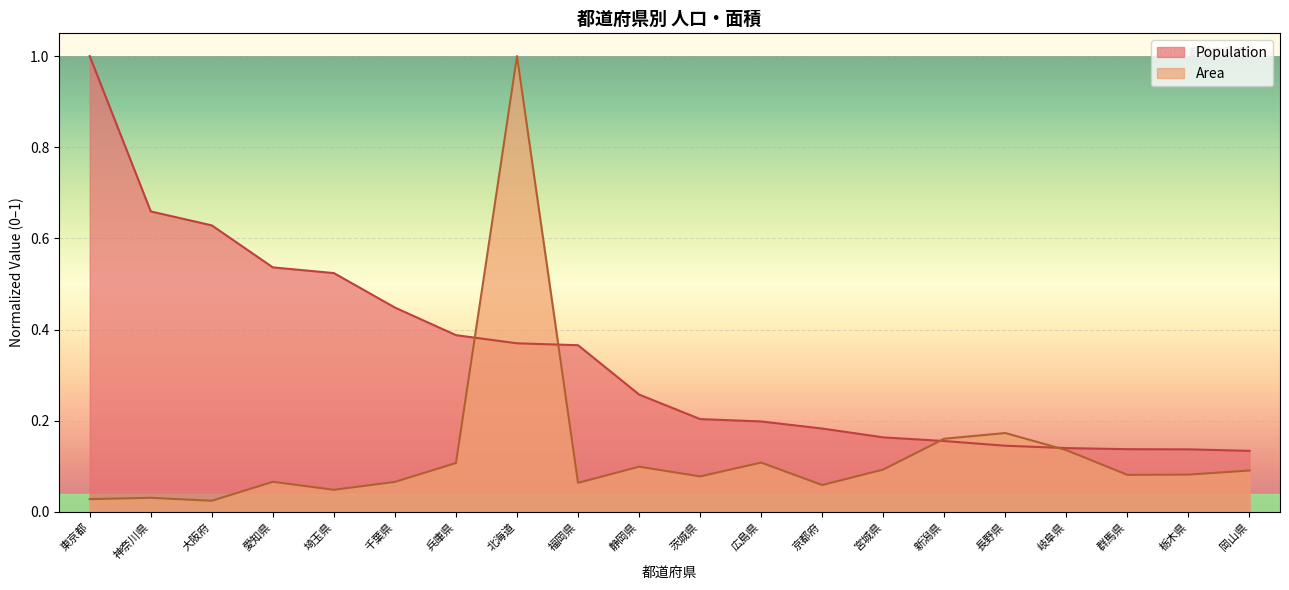

What is the spread (max minus min) of values at 栃木県?

0.1